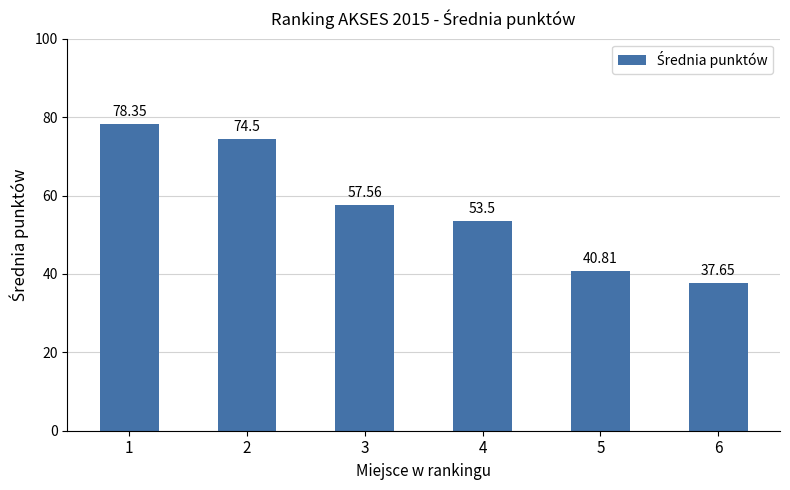

The chart shows a value of 53.5 at 4. True or false?

True